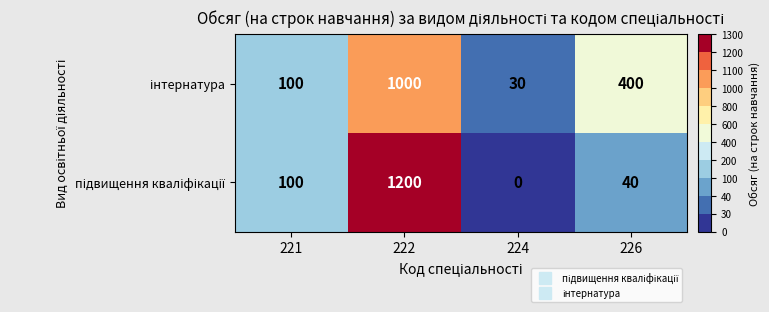

At how many categories does at least one series exceed 28?

4